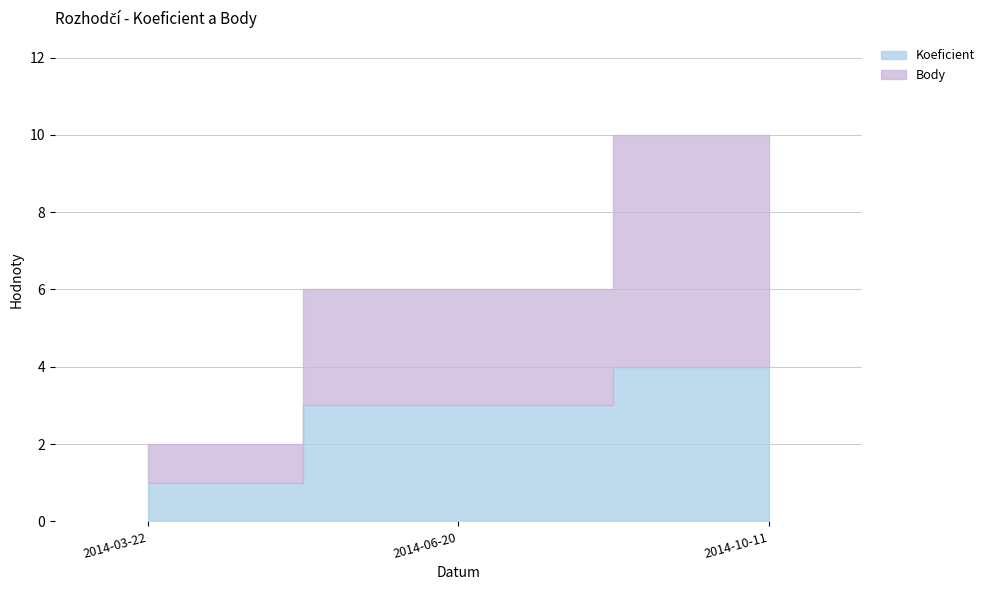

The Koeficient series shows 3 at 2014-06-20. True or false?

True